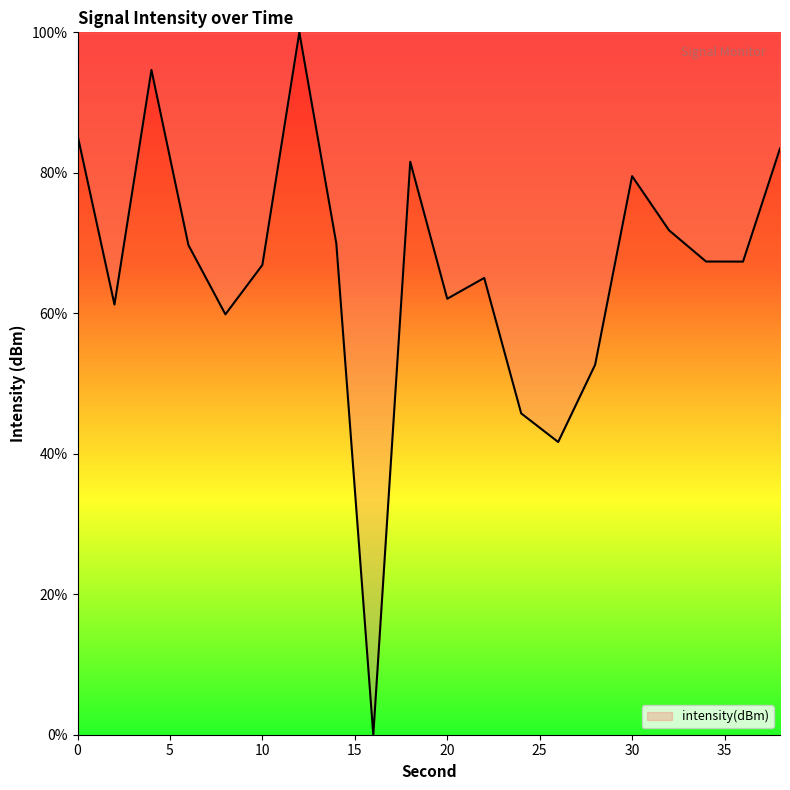

How many lines are shown in the chart?

1